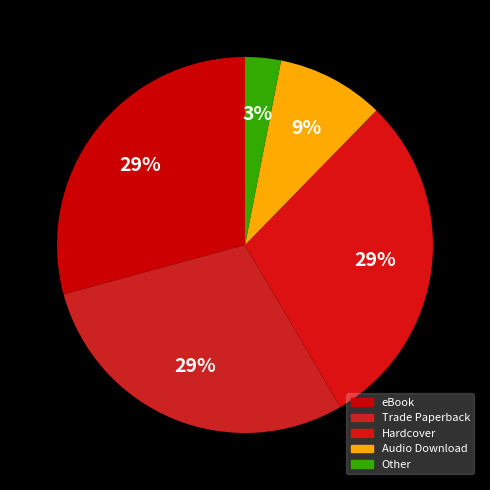

Is it true that Hardcover is 1% of the pie?

False